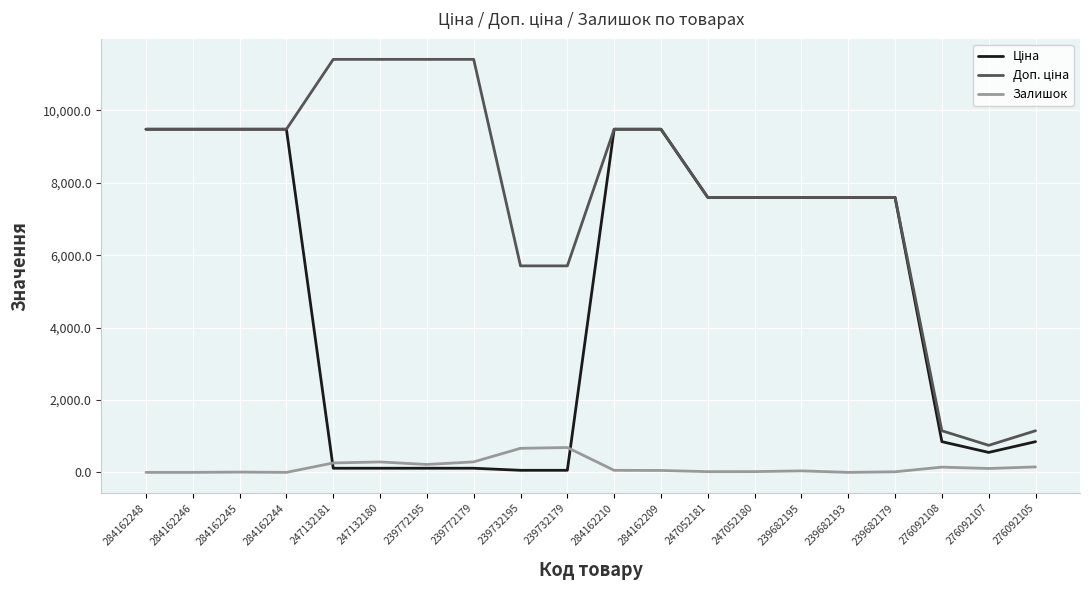

What is the maximum value shown in the chart?

11410.0